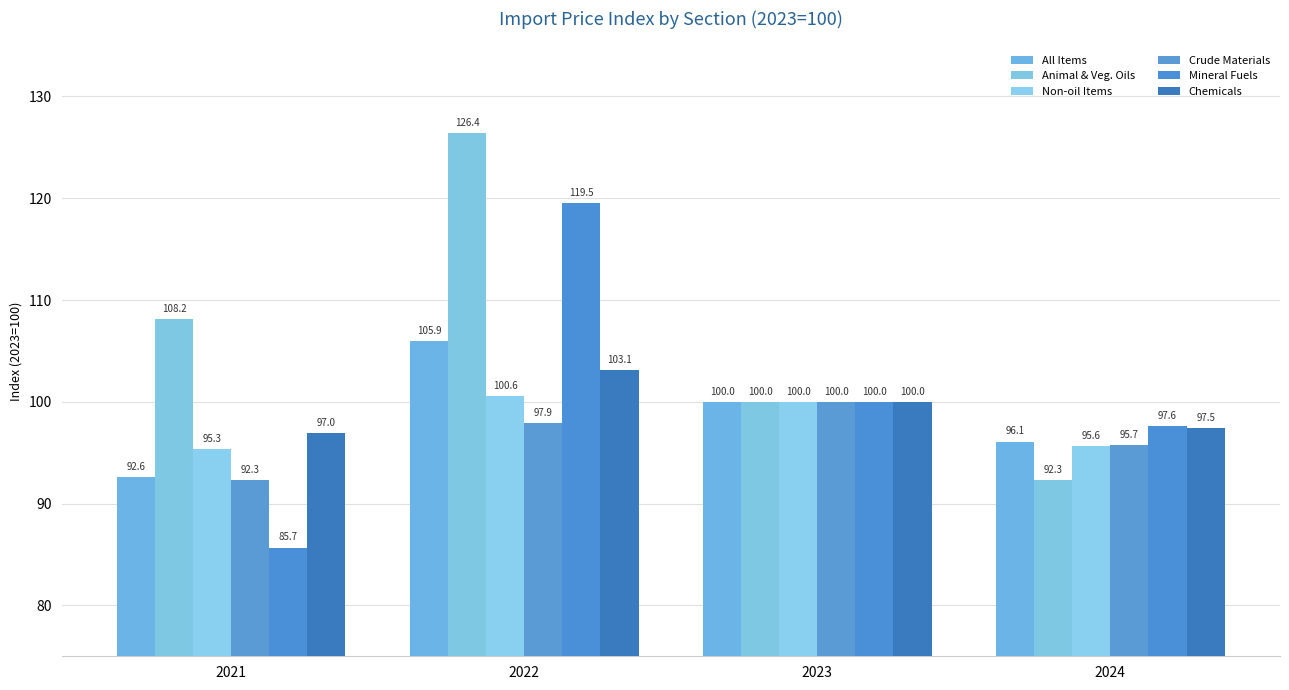

Reading left to right, transcribe all the data shown in this chart.

All Items: 2021=92.6	2022=105.9	2023=100.0	2024=96.1
Animal & Veg. Oils: 2021=108.2	2022=126.4	2023=100.0	2024=92.3
Non-oil Items: 2021=95.3	2022=100.6	2023=100.0	2024=95.6
Crude Materials: 2021=92.3	2022=97.9	2023=100.0	2024=95.7
Mineral Fuels: 2021=85.7	2022=119.5	2023=100.0	2024=97.6
Chemicals: 2021=97.0	2022=103.1	2023=100.0	2024=97.5